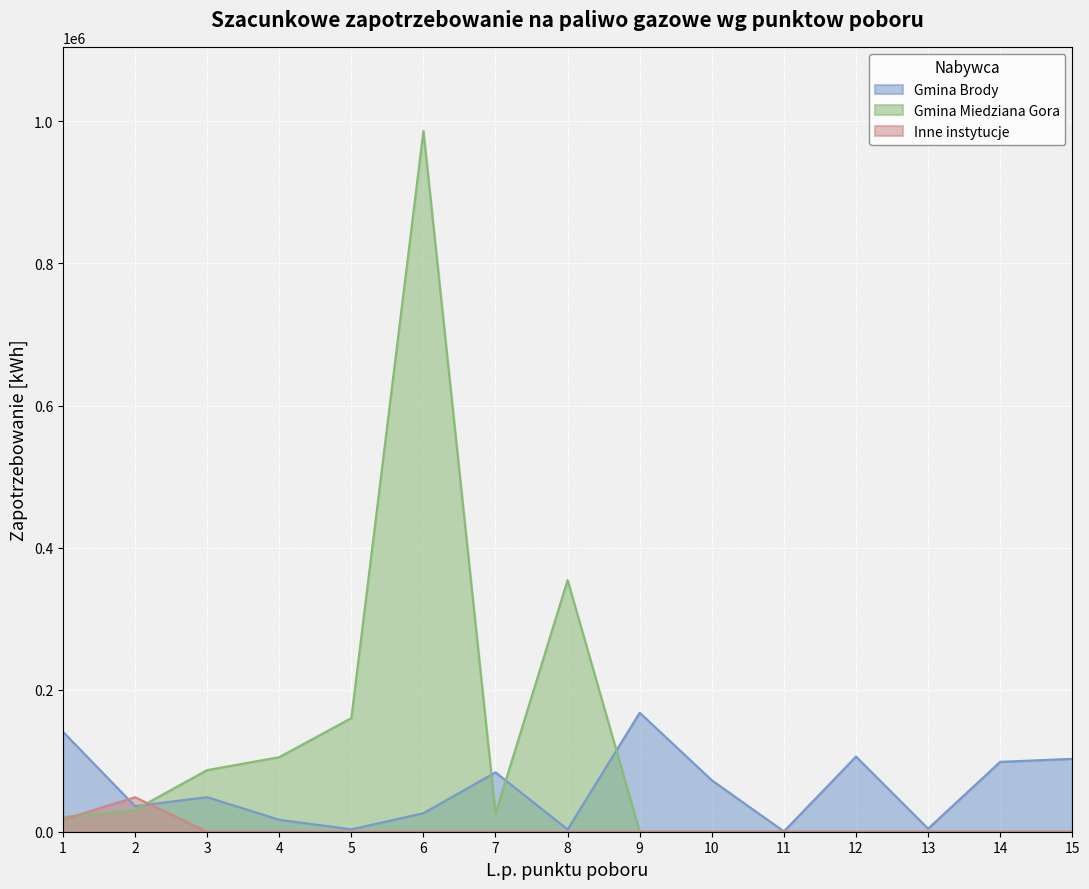

What is the difference between the maximum and minimum values in the Gmina Miedziana Gora series?

986529